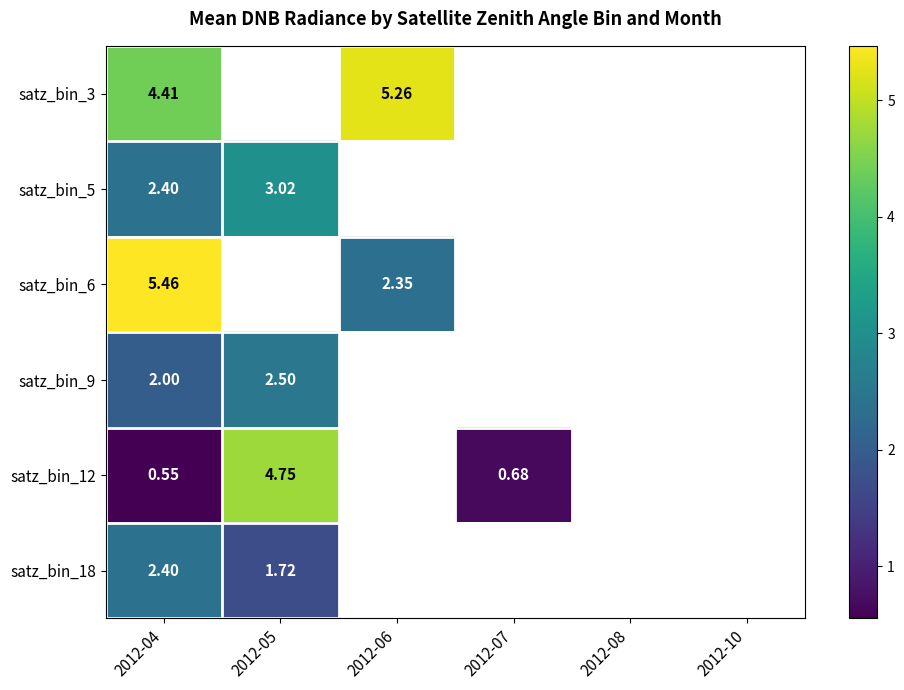

Where is row_3 nearest to the value 2?

2012-04